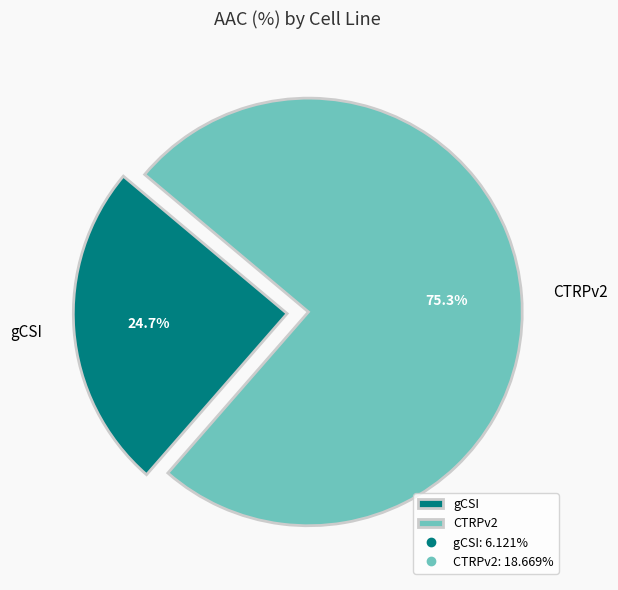

What is the majority slice?

CTRPv2